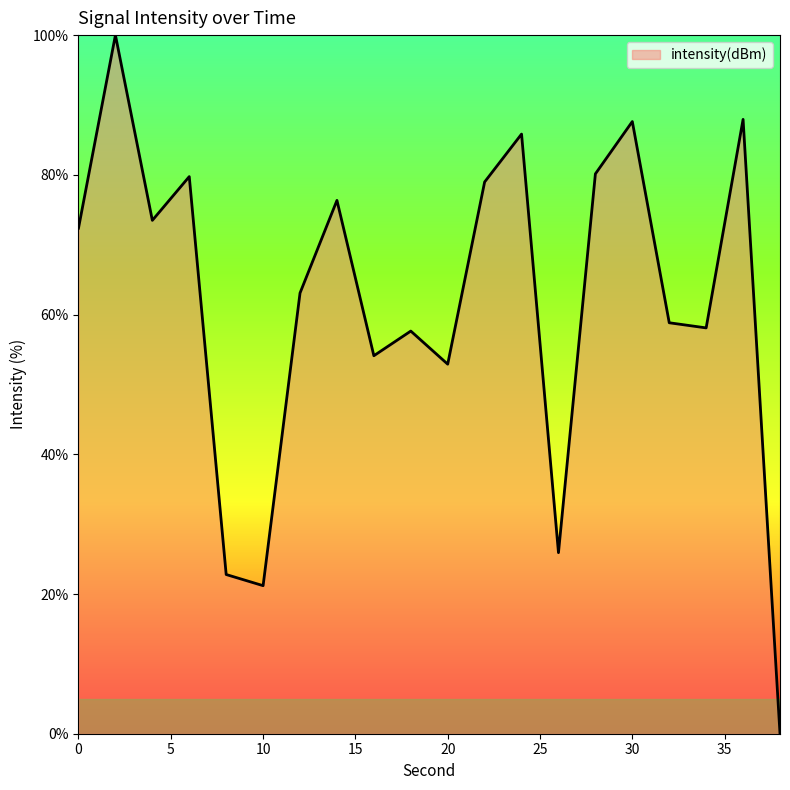

True or false: there are more than 1 points higher than both neighbors.

True